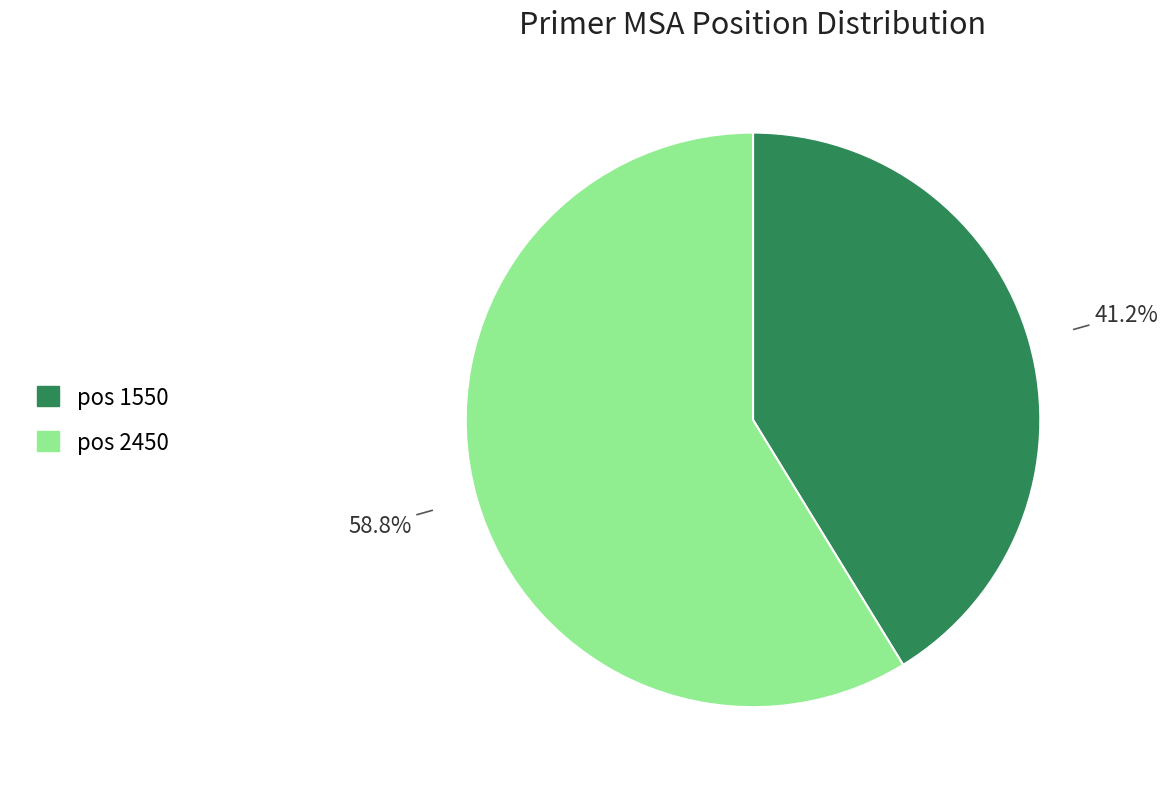

Does any single category account for the majority?

Yes